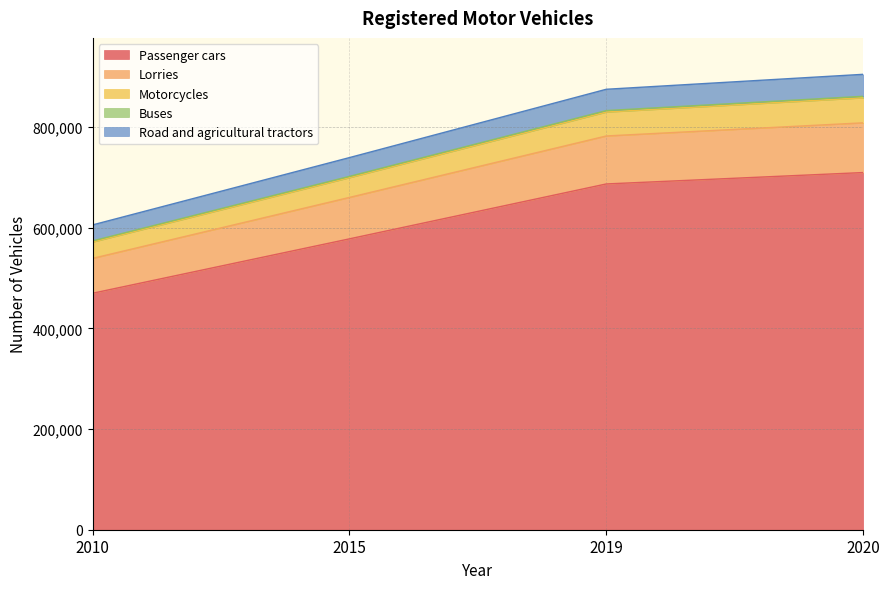

What is the value of the Buses point at the 3rd from the left?

829568